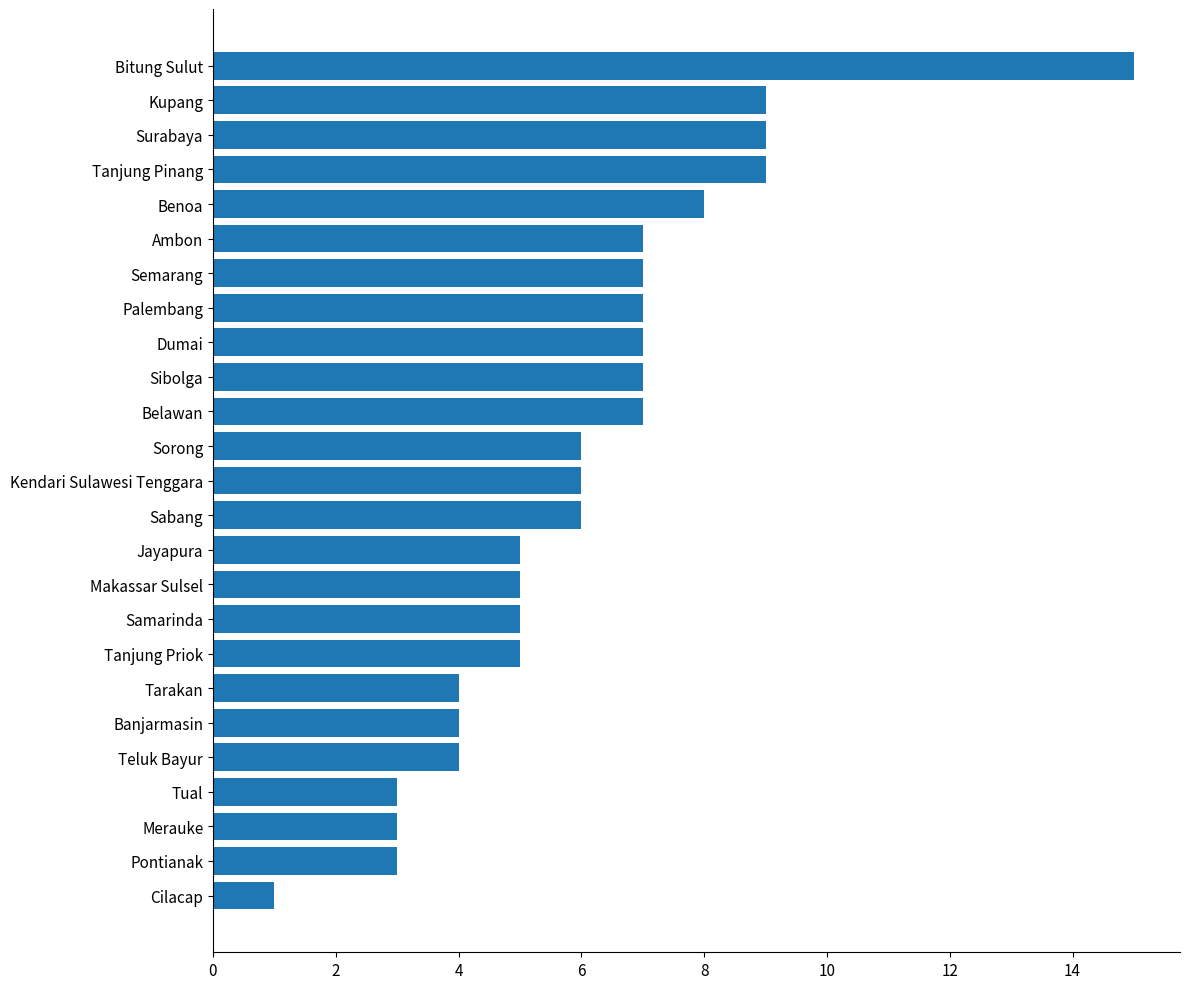

Reading top to bottom, extract all data points from this chart.

15	9	9	9	8	7	7	7	7	7	7	6	6	6	5	5	5	5	4	4	4	3	3	3	1